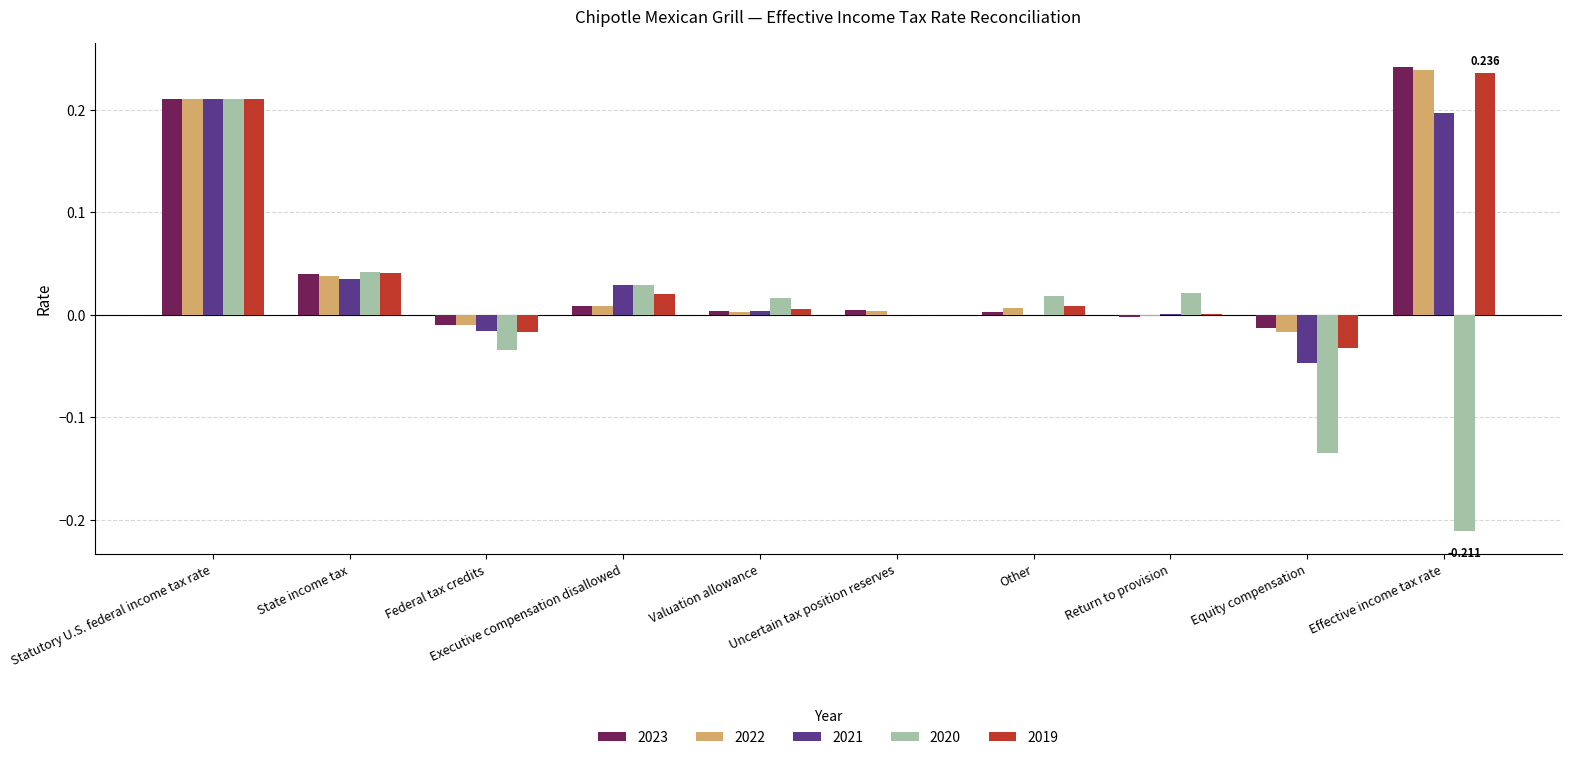

Are the bars horizontal?

No